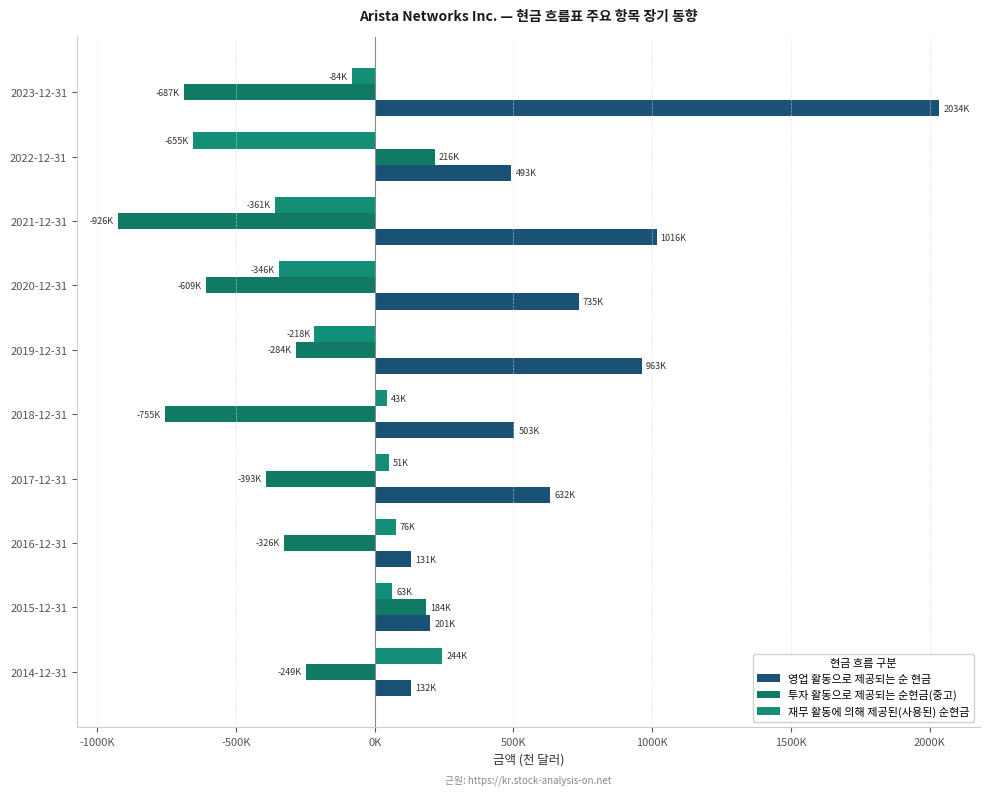

Reading right to left, what are all the values shown in this chart?

영업 활동으로 제공되는 순 현금: 2034014	492813	1015856	735114	963034	503119	631627	131440	200533	131875
투자 활동으로 제공되는 순현금(중고): -687454	216327	-925562	-608802	-284072	-755113	-392580	-325979	184170	-249362
재무 활동에 의해 제공된(사용된) 순현금: -83749	-654601	-360882	-346339	-217964	42851	51469	75600	63105	243978